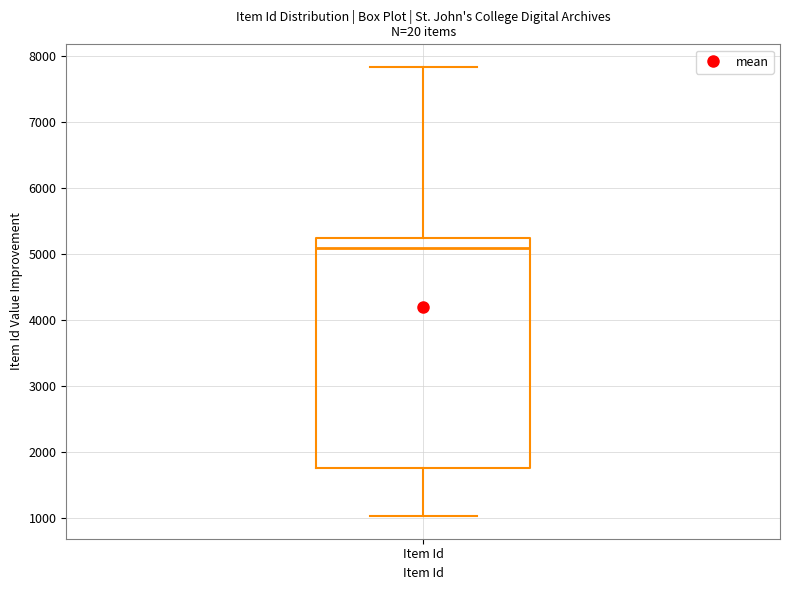

Transcribe this box plot: give where the median line is, the range the box spans, and where the two whiskers end, as read against the y-axis. The values are not printed on the chart, so give them approximately, as read against the axis.

median 5100, box 1800 to 5200, whiskers 1000 to 7800